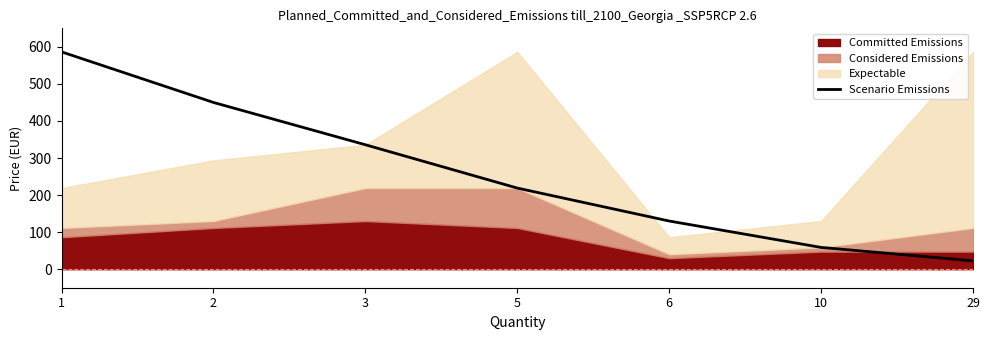

The value at 10 is 58.8. True or false?

True